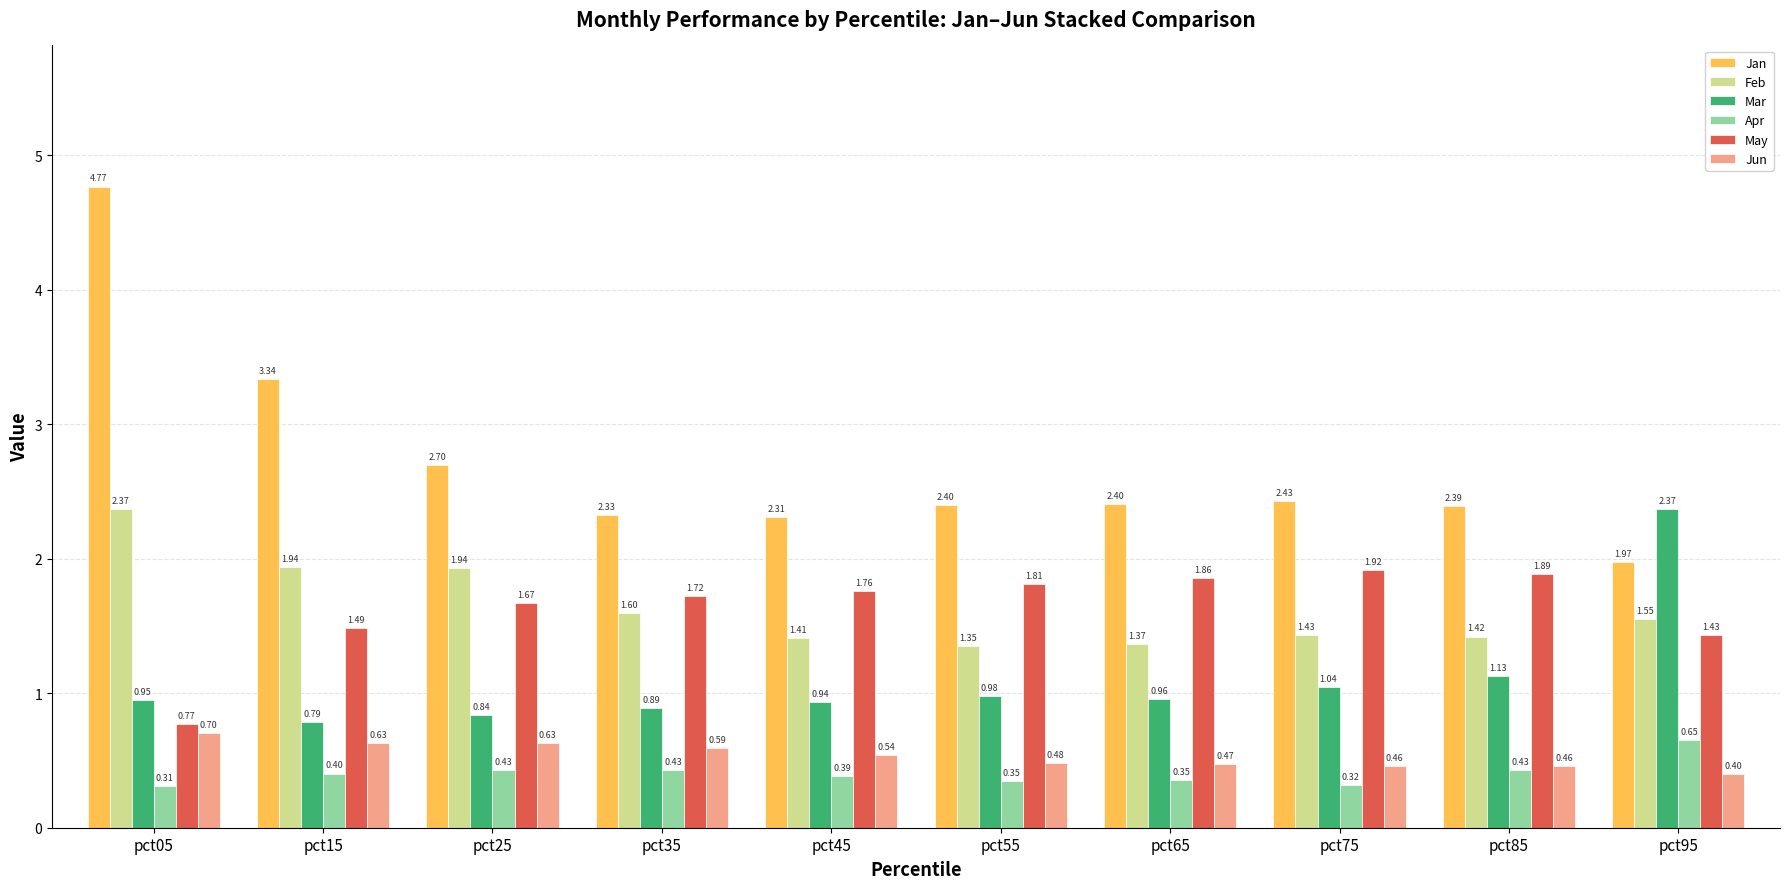

What is the difference between the Jan values at pct35 and pct25?

0.4